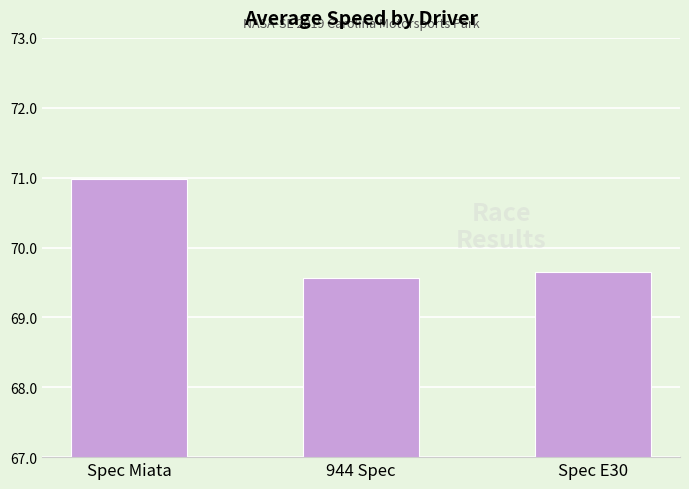

What is the label of the 2nd bar from the left?

944 Spec